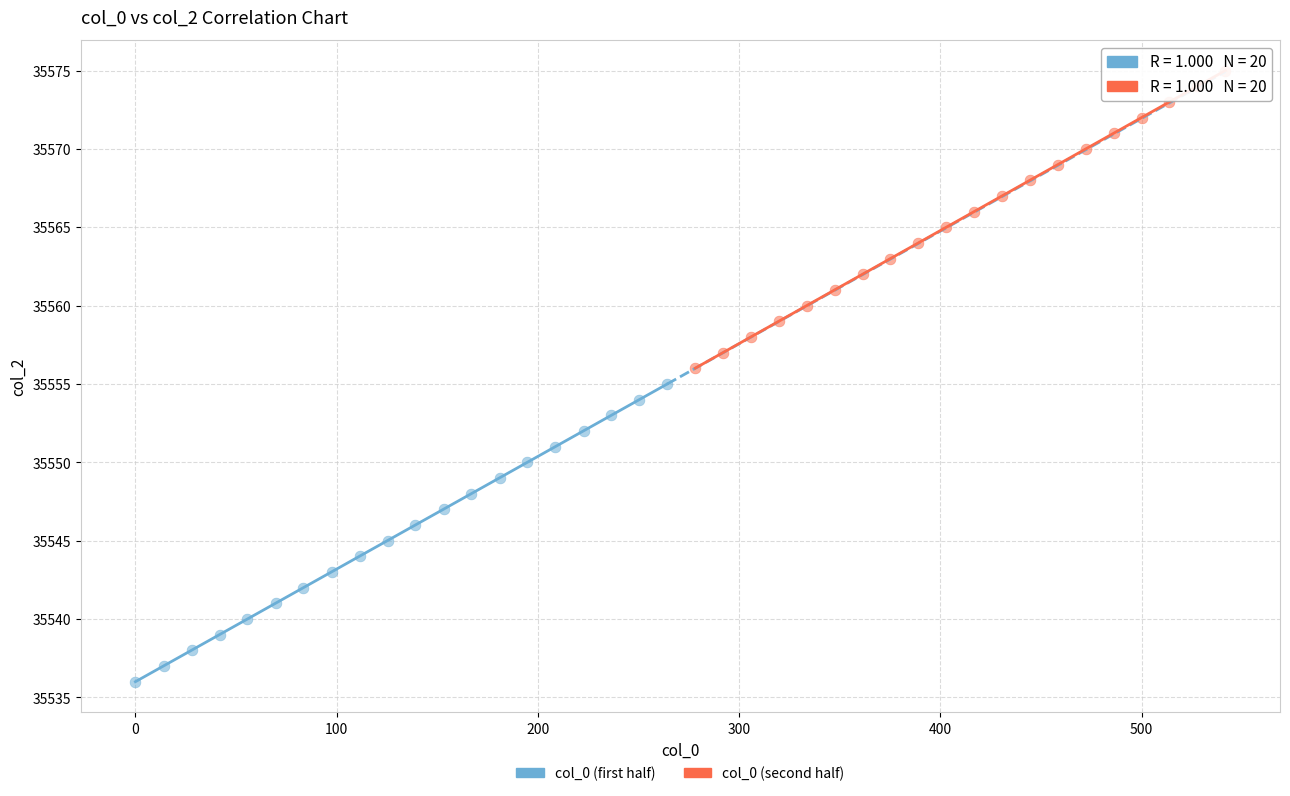

Which series contains the lowest Y value?

col_0 (first half)